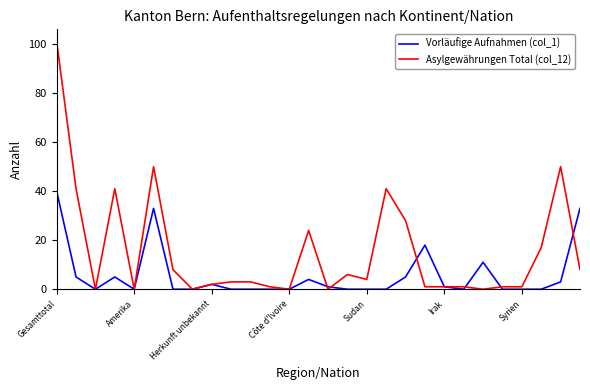

What is the sum of all Vorläufige Aufnahmen (col_1) values?

161